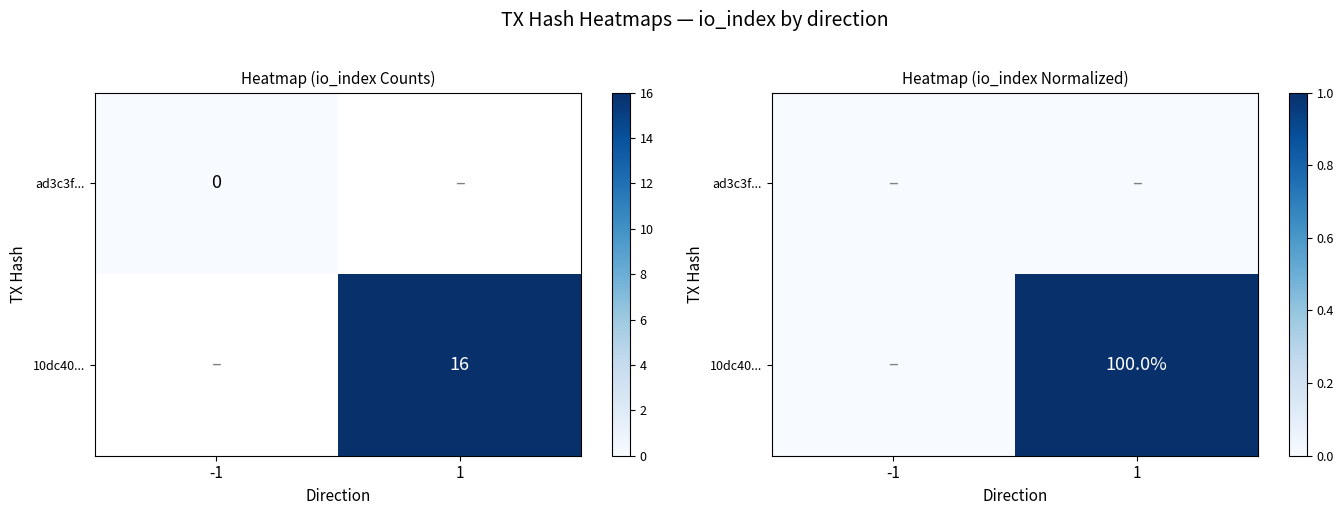

List the series in order of their peak value, highest first.

10dc40..., ad3c3f...